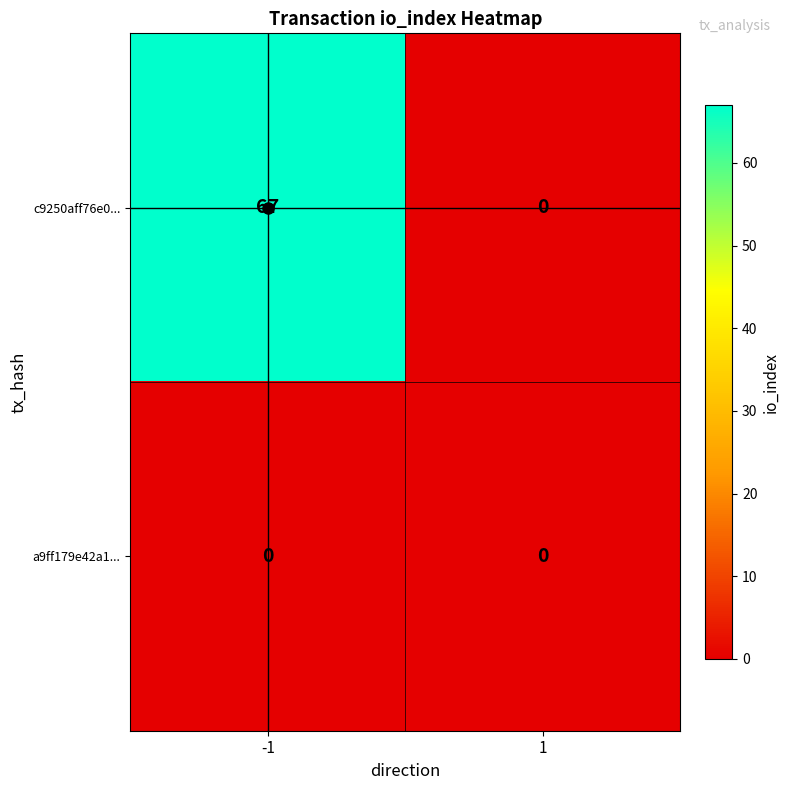

What is the difference between the maximum and minimum values in the c9250aff76e0... series?

67